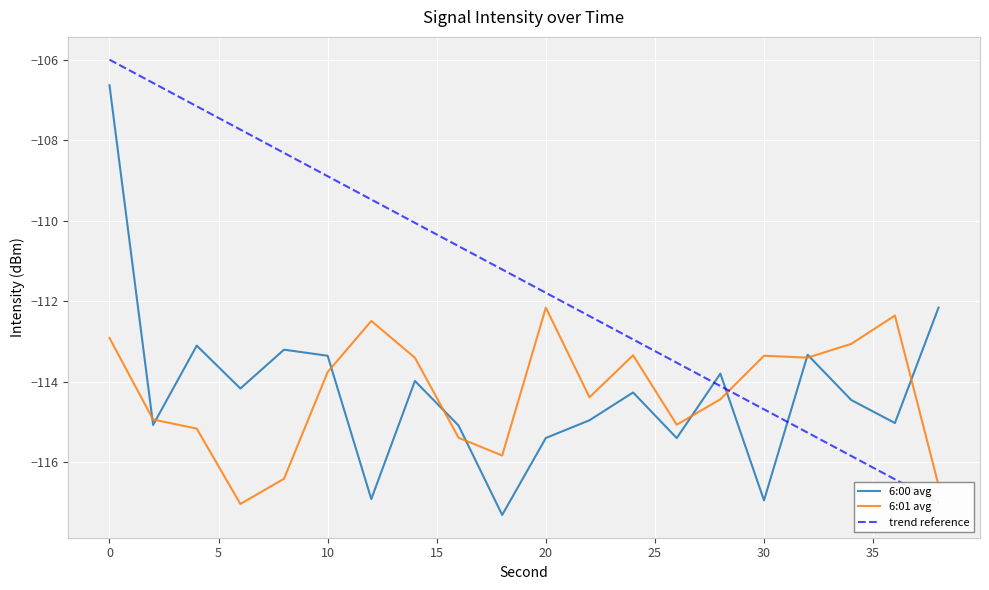

Rank the series at 34 from highest to lowest value.

6:01 avg, 6:00 avg